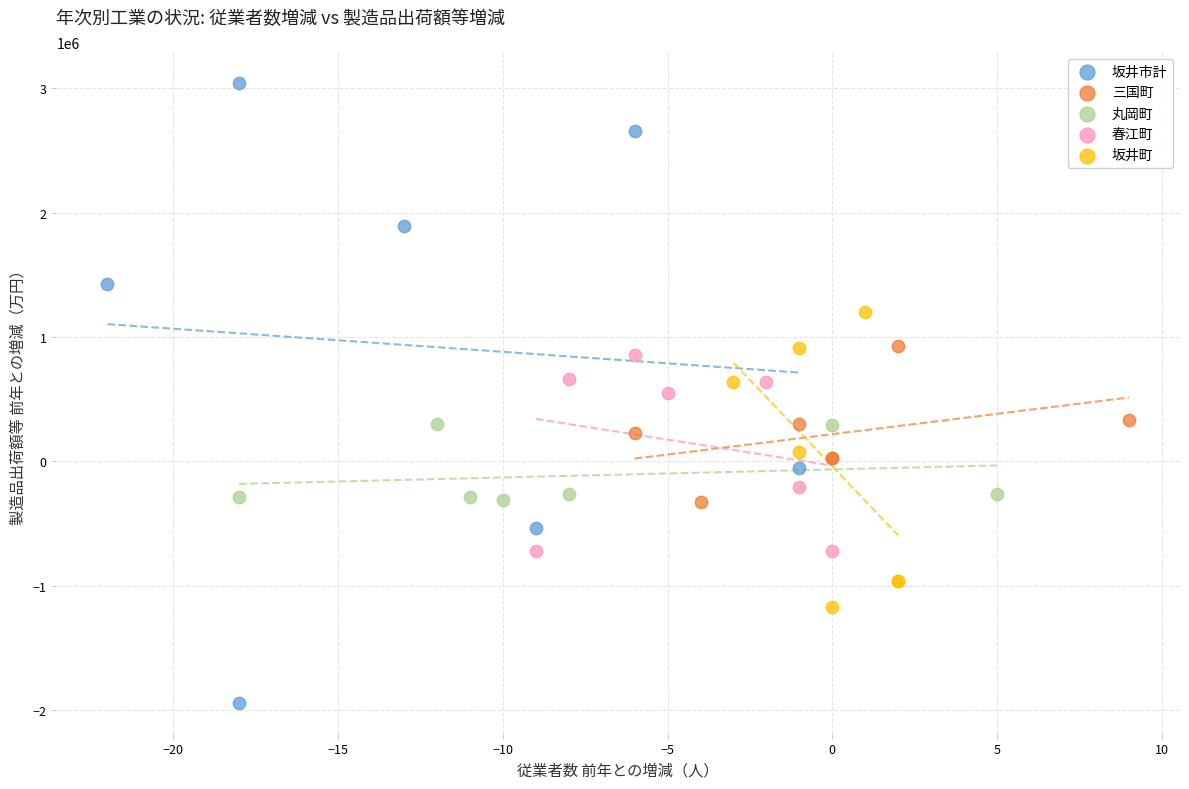

Which series has the largest Y range (max minus min)?

坂井市計